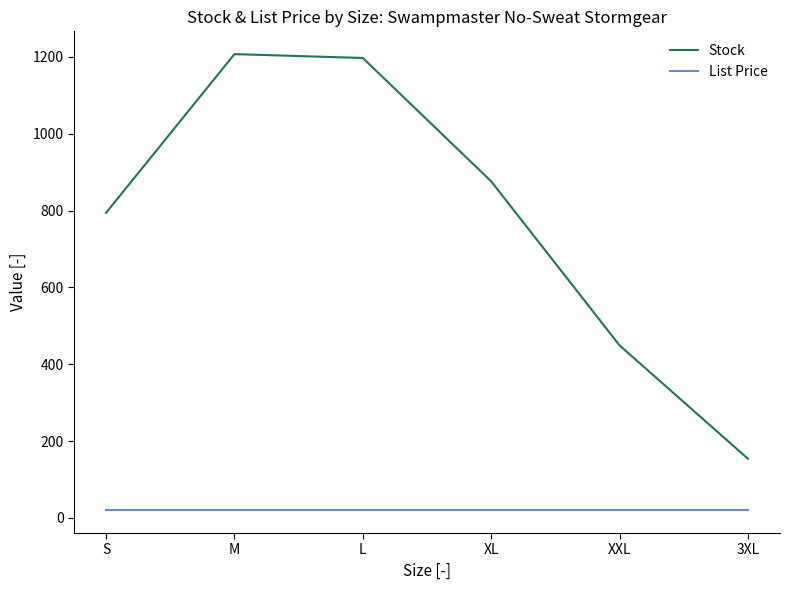

Rank the series at M from lowest to highest value.

List Price, Stock